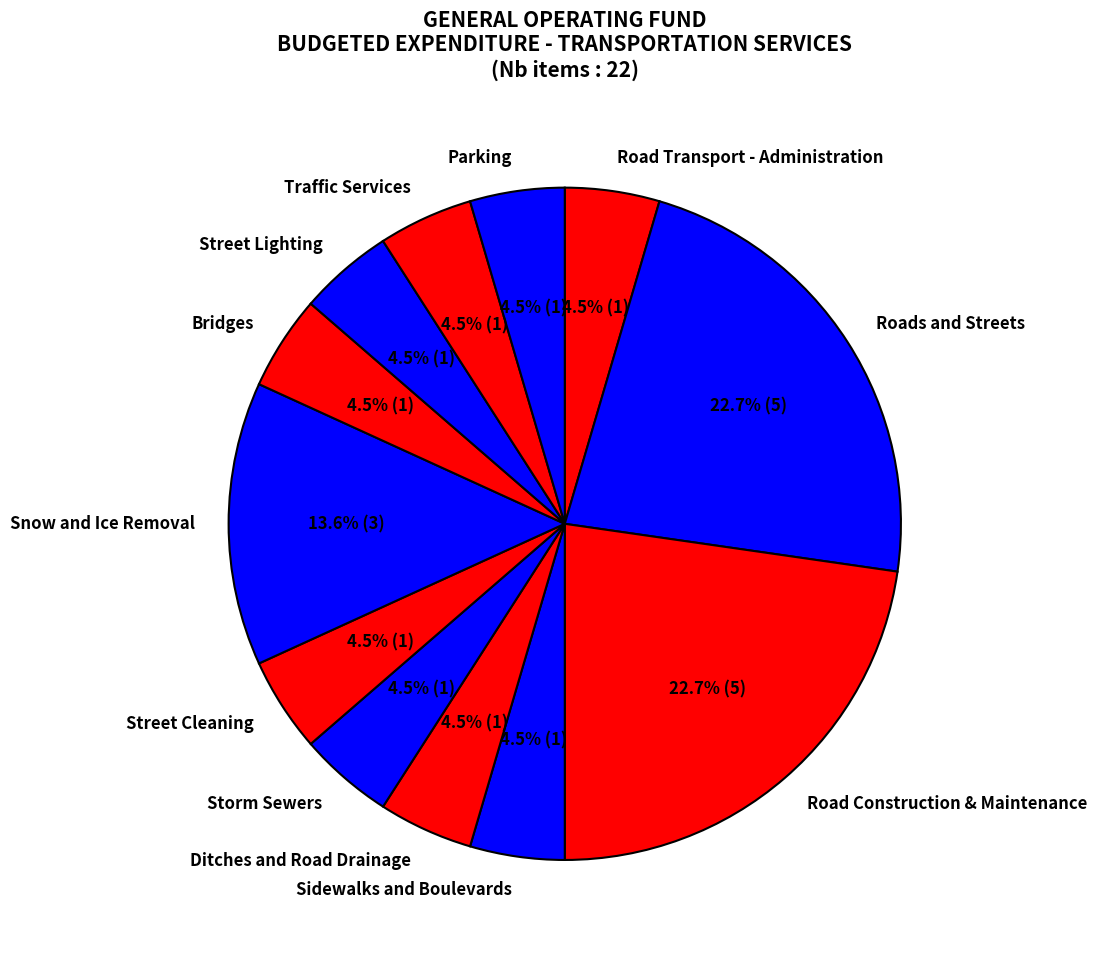

How much of the chart is everything except Sidewalks and Boulevards?

95.5%